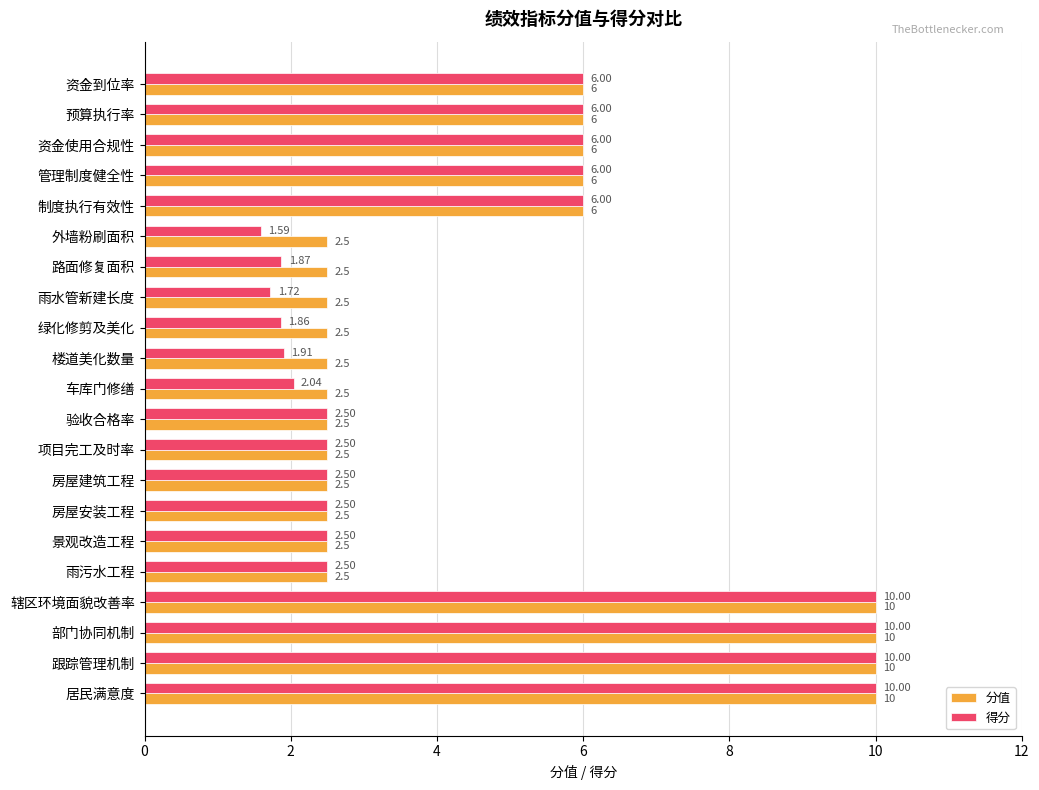

Which series has the largest range (max minus min)?

得分